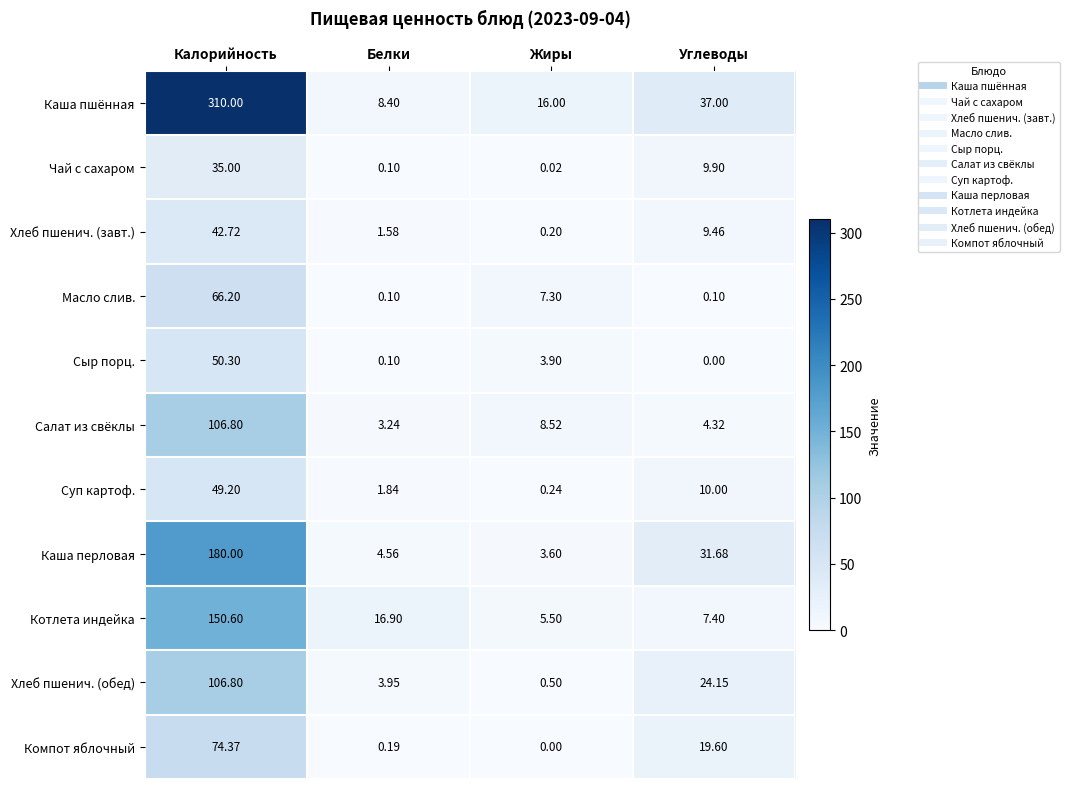

At which category is the sum across all series the highest?

Калорийность